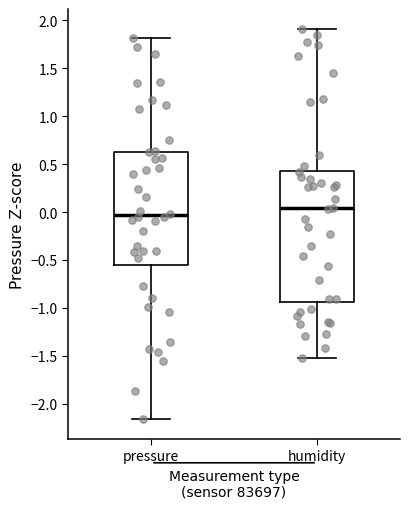

Where is the upper edge of the box for humidity on the y-axis? The values are not printed on the chart, so give them approximately, as read against the axis.

0.45